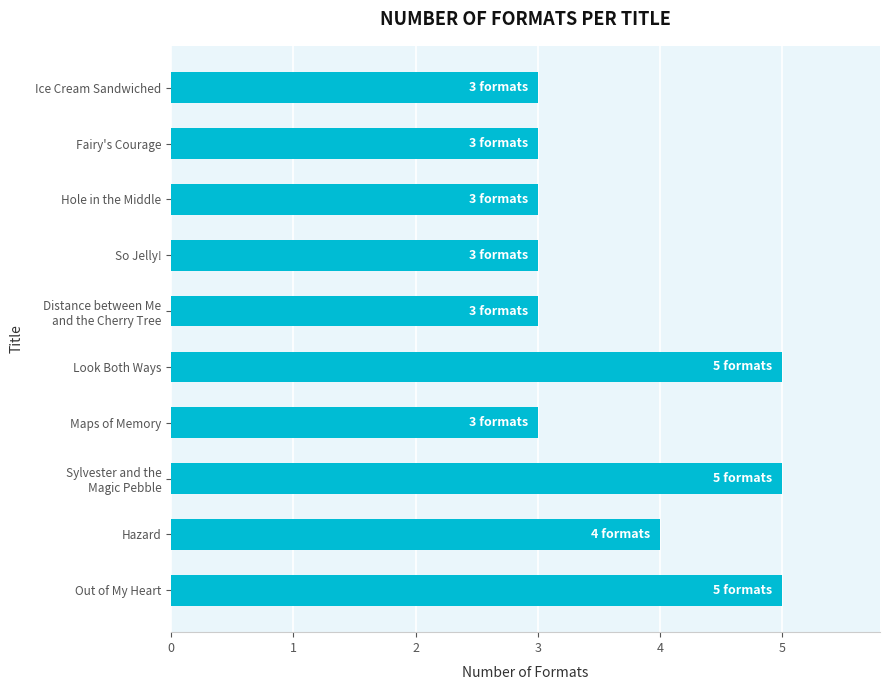

What is the smallest value displayed?

3